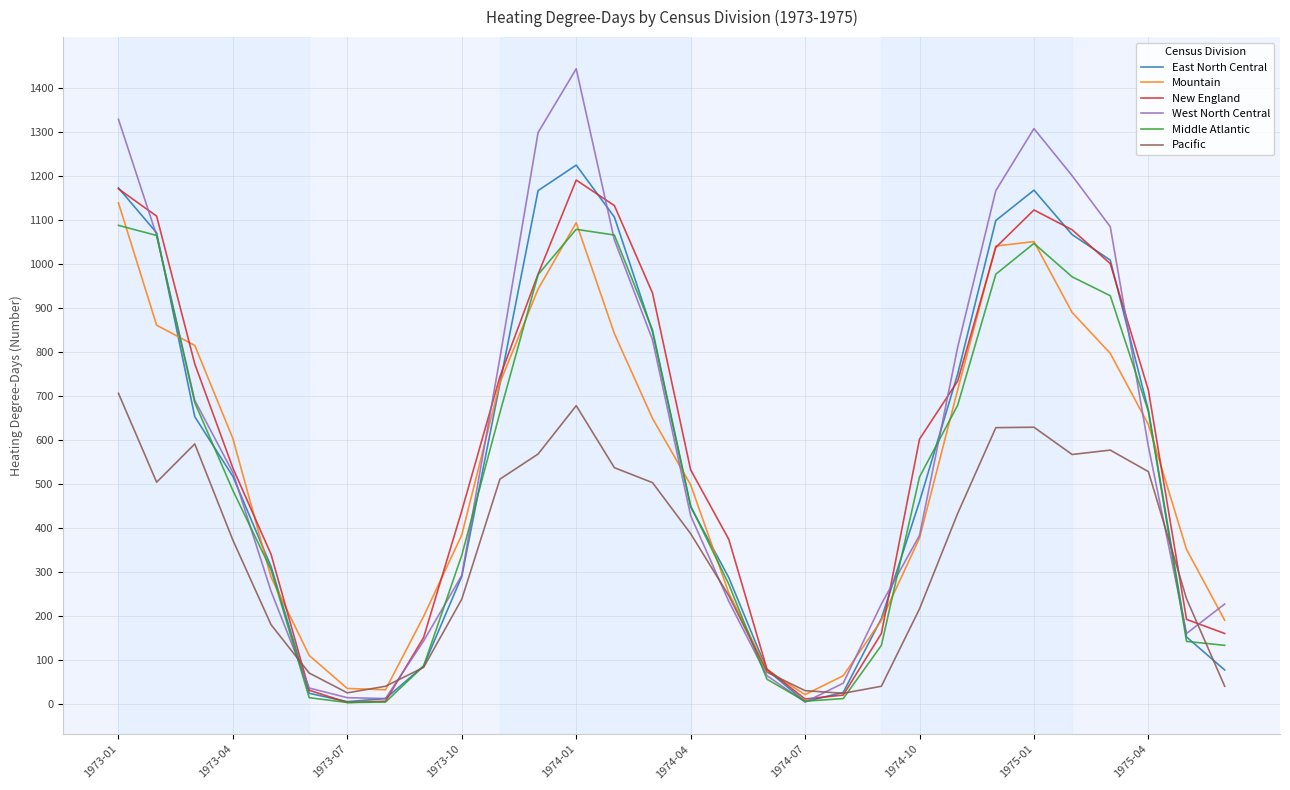

Which series has the widest spread of values?

West North Central